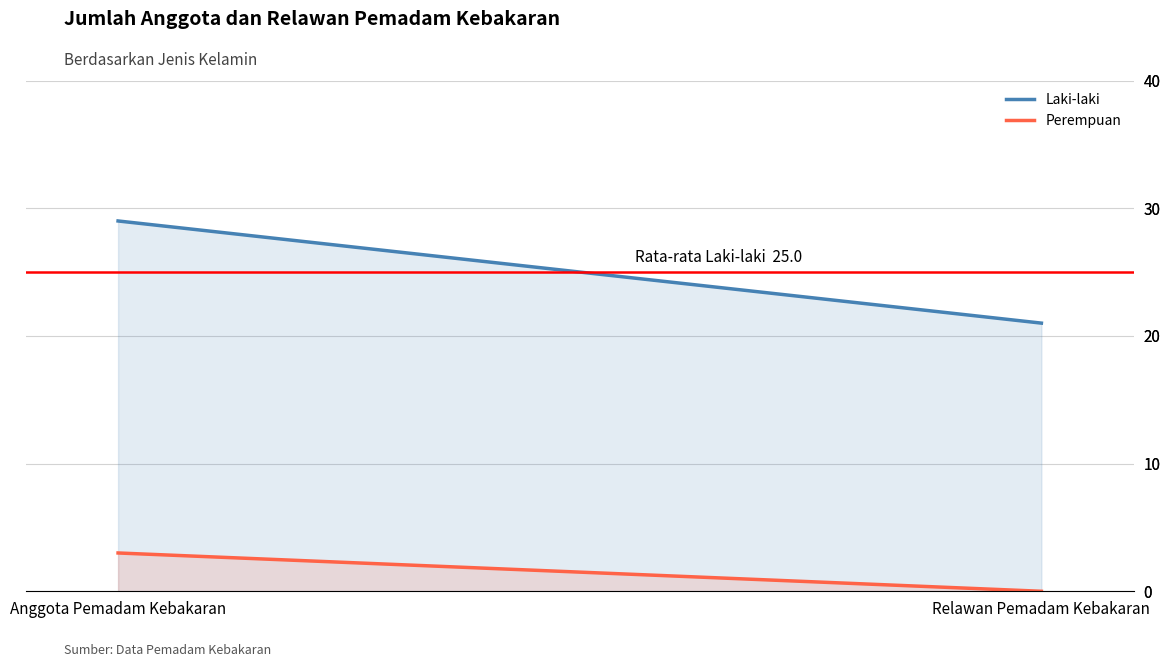

How many Laki-laki values are between 21 and 29?

2